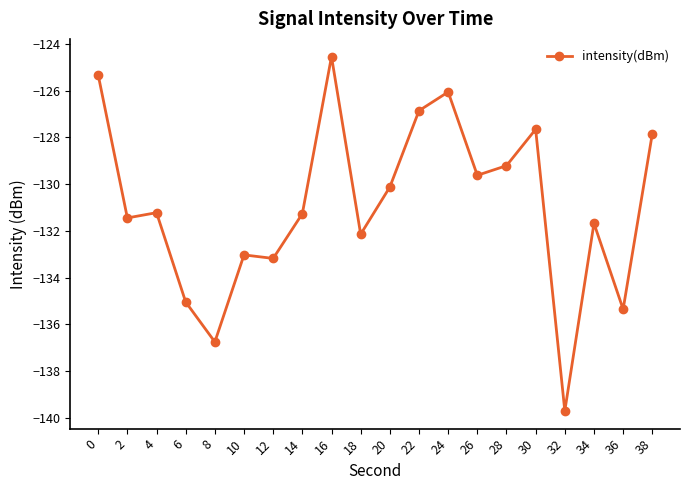

True or false: there are more than 2 points higher than both neighbors.

True